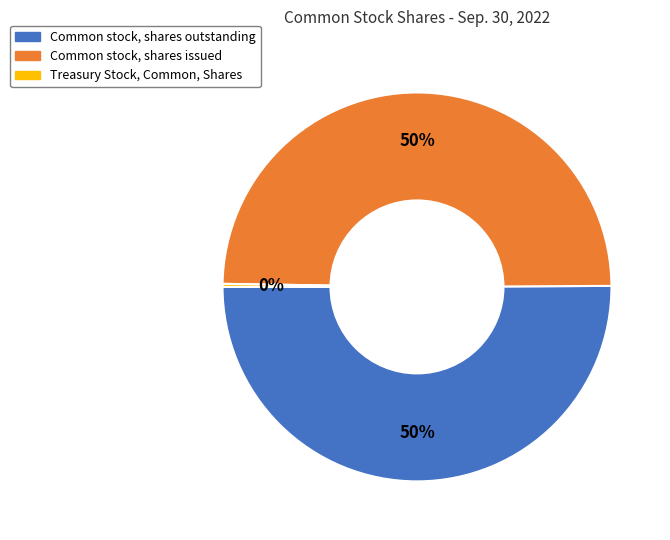

Combined, do Common stock, shares outstanding and Common stock, shares issued account for over 50%?

Yes